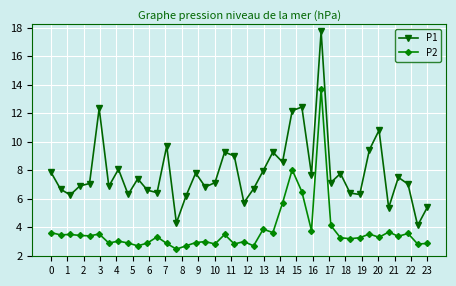

True or false: P1 has more than 1 points higher than both neighbors.

True